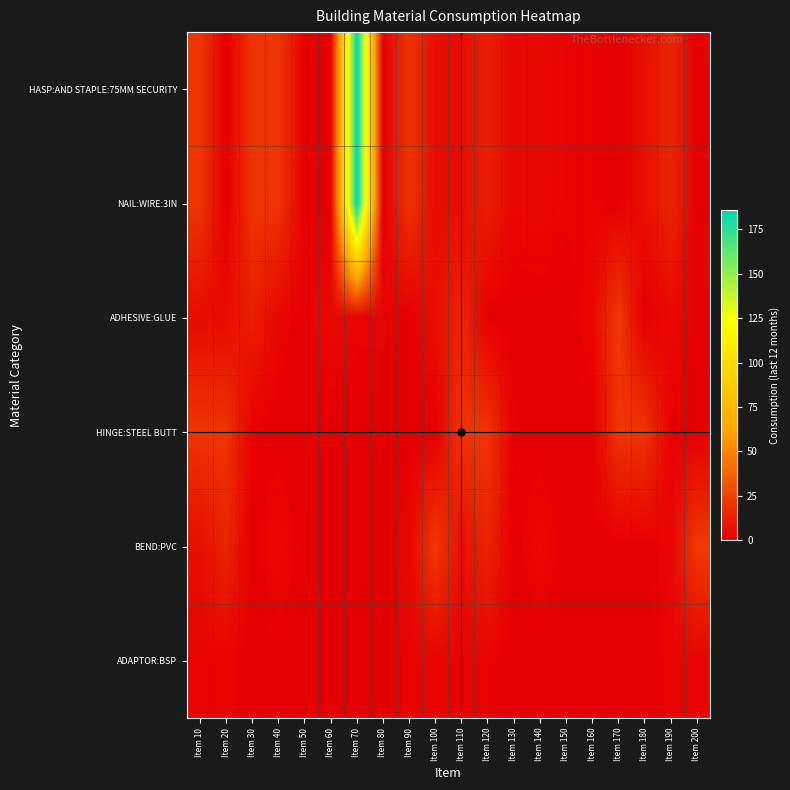

Which series has the largest range (max minus min)?

HASP:AND STAPLE:75MM SECURITY